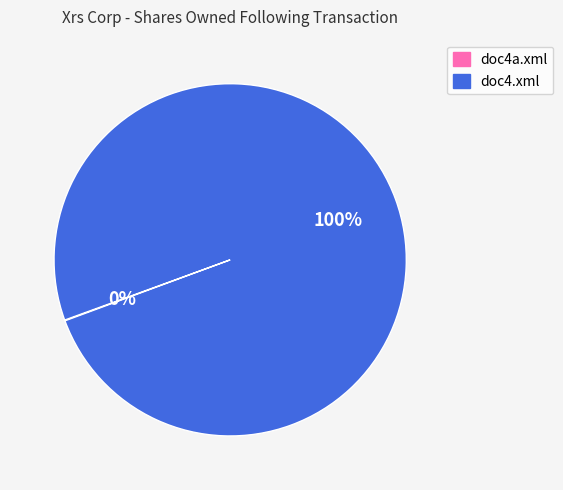

Which slice is the largest?

doc4.xml